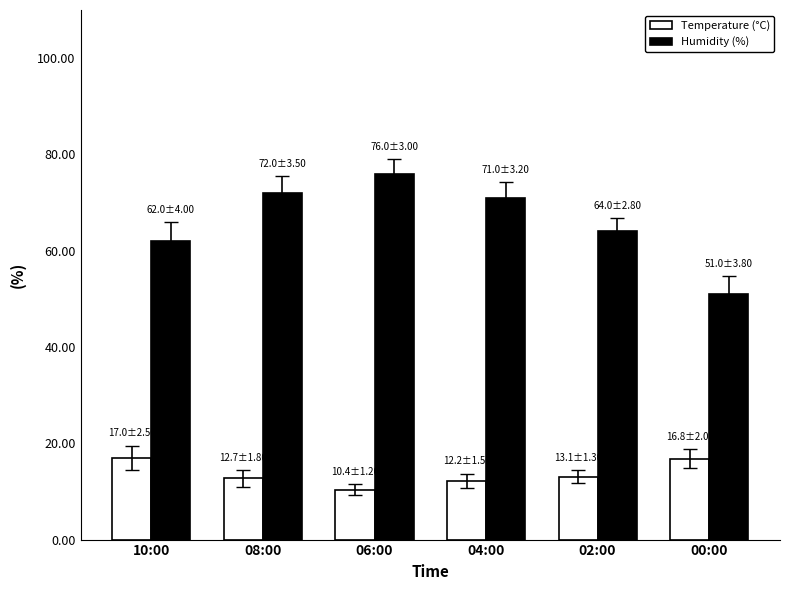

Which series has the largest total across all categories?

Humidity (%)